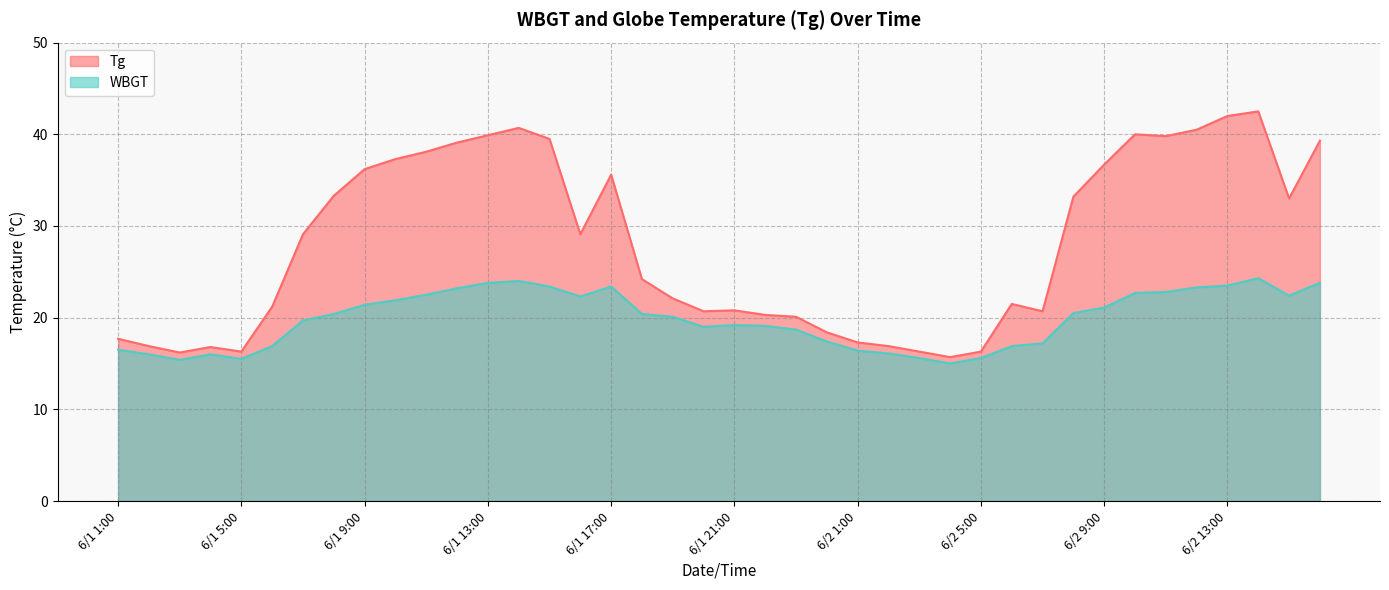

What is the sum of all WBGT values?

793.4